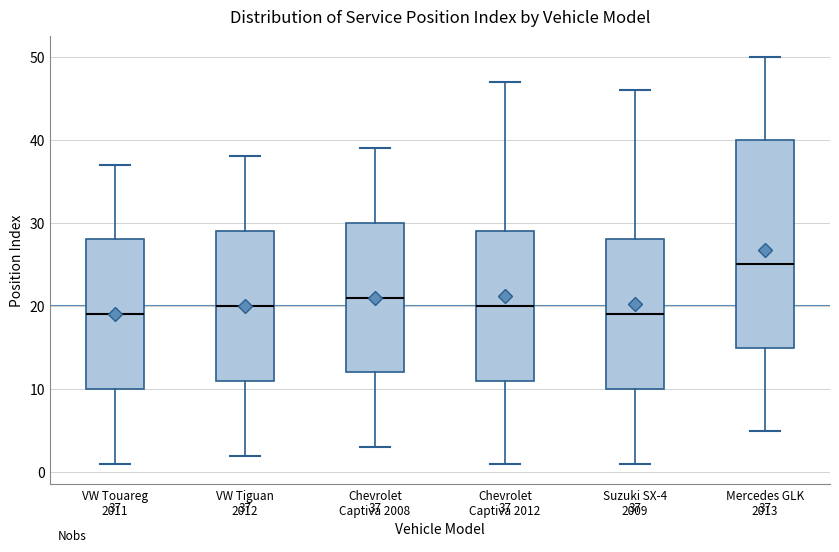

Comparing the boxes themselves (not the whiskers), which one is the tallest?

Mercedes GLK 2013